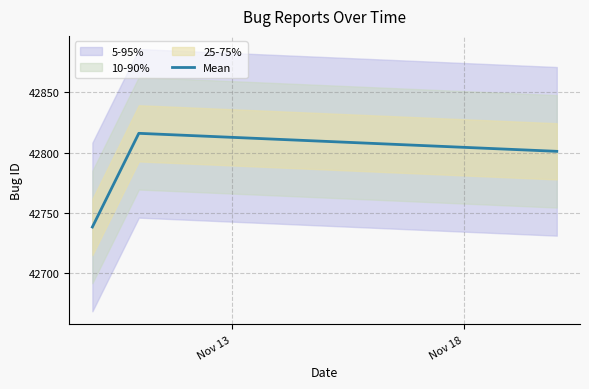

What is the maximum value for Mean?

42816